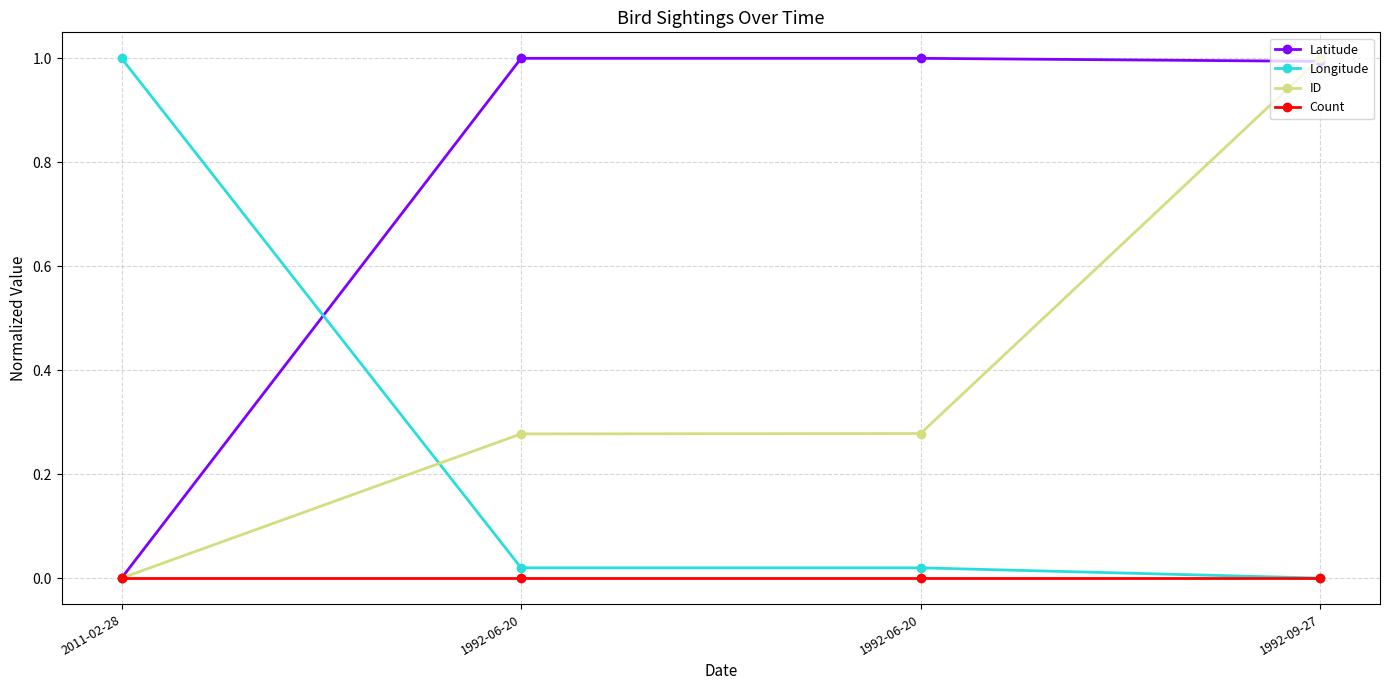

Reading left to right, what are all the values shown in this chart?

Latitude: 0.0	1.0	1.0	1.0
Longitude: 1.0	0.0	0.0	0.0
ID: 0.0	0.3	0.3	1.0
Count: 0.0	0.0	0.0	0.0